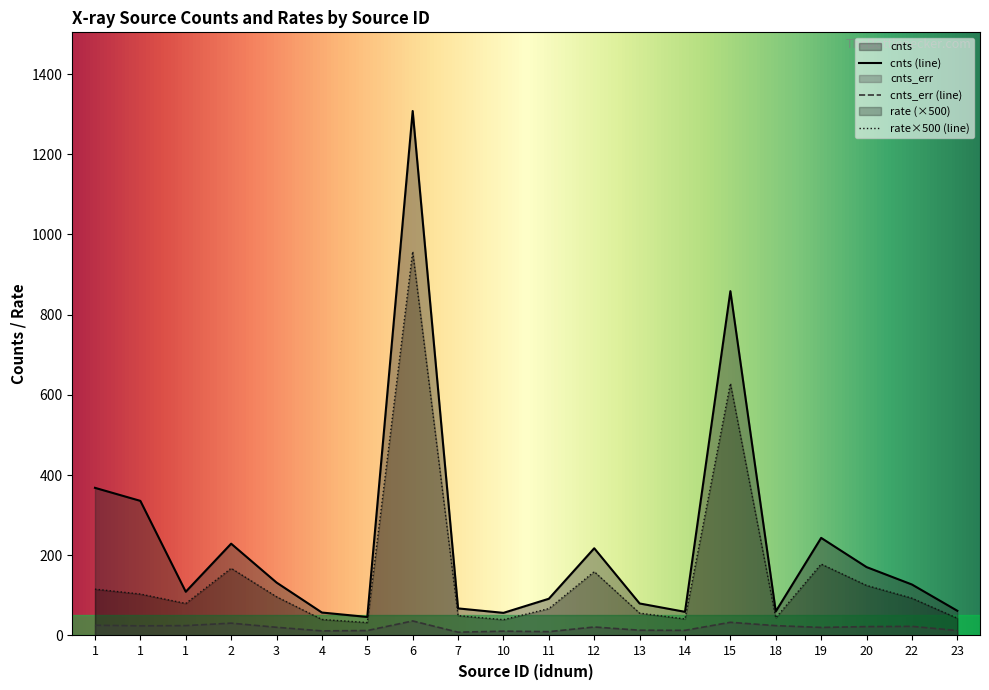

What is the total value across all series at 19?

441.7